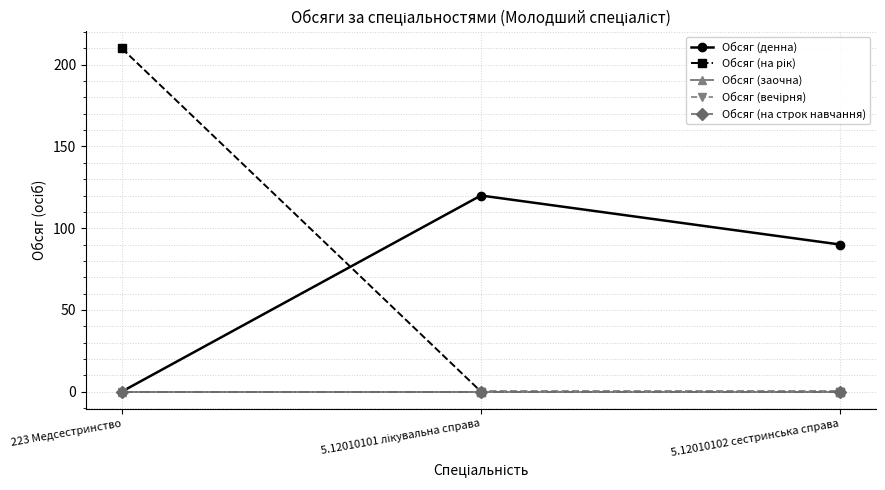

Does the chart have visible grid lines?

Yes